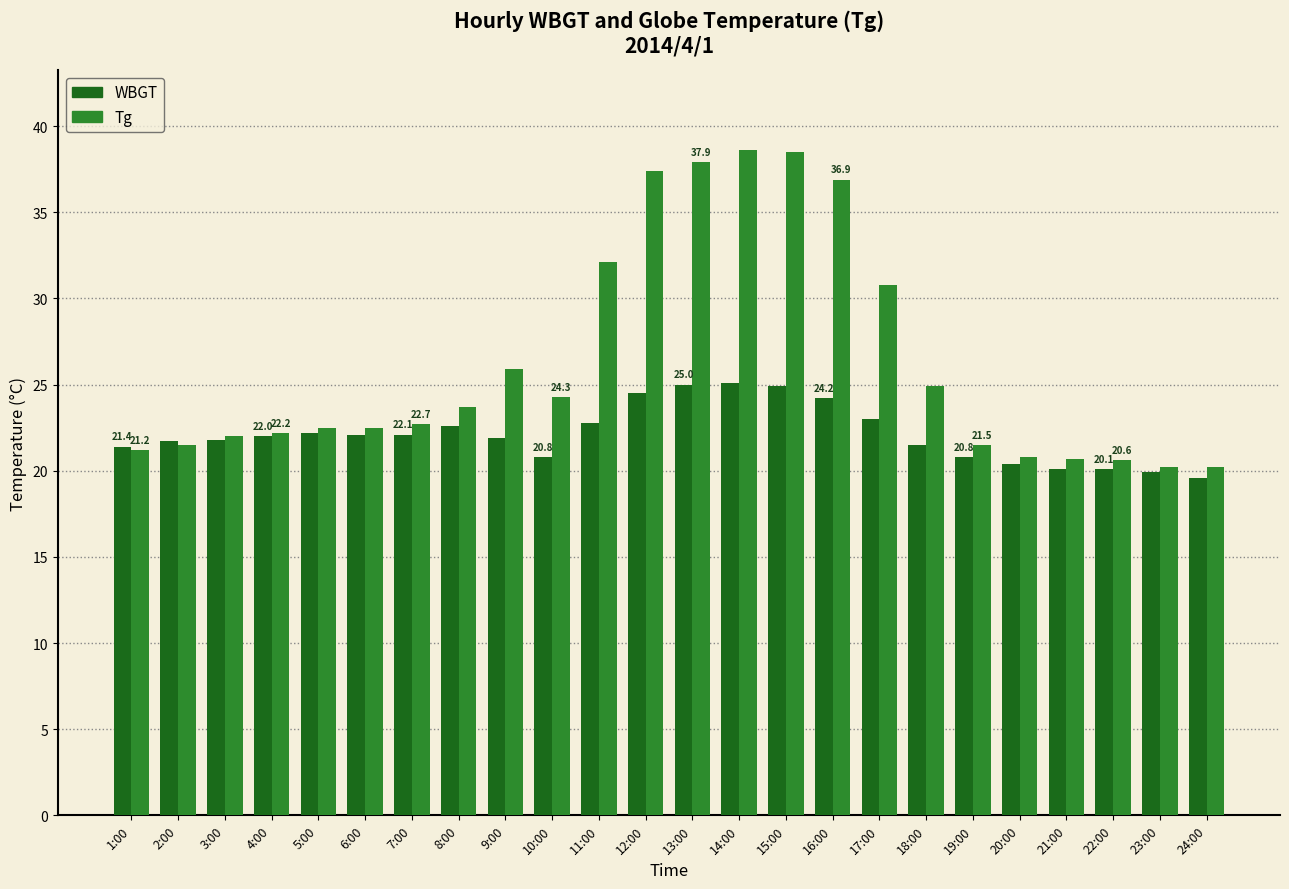

Rank the series by their average value, from highest to lowest.

Tg, WBGT